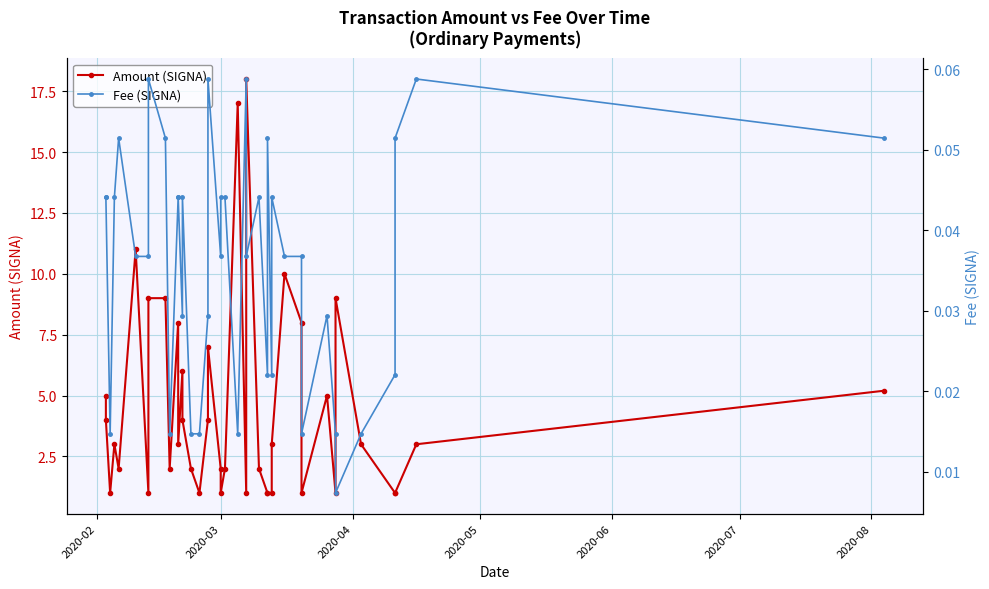

What is the difference between the maximum and minimum values in the Amount (SIGNA) series?

17.0